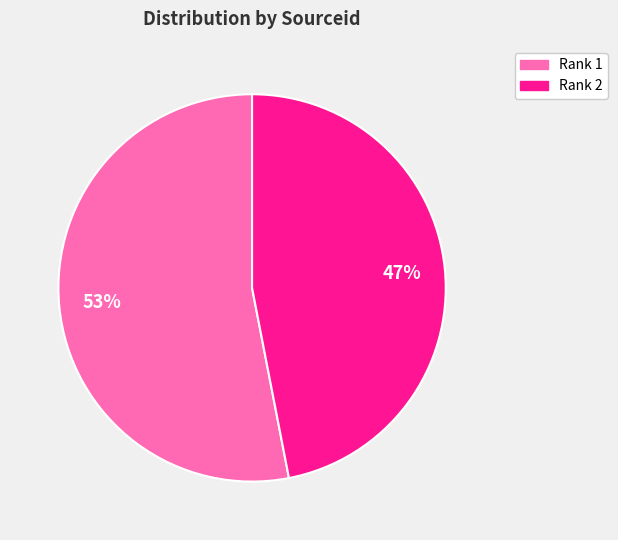

The Rank 1 slice represents 47% of the pie. True or false?

False